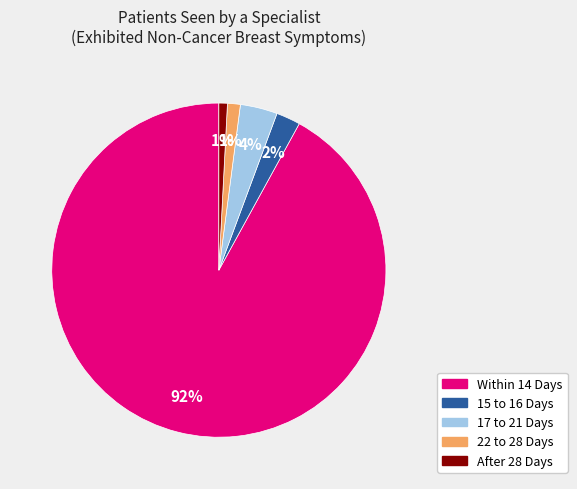

Is there any slice that represents more than half of the pie?

Yes